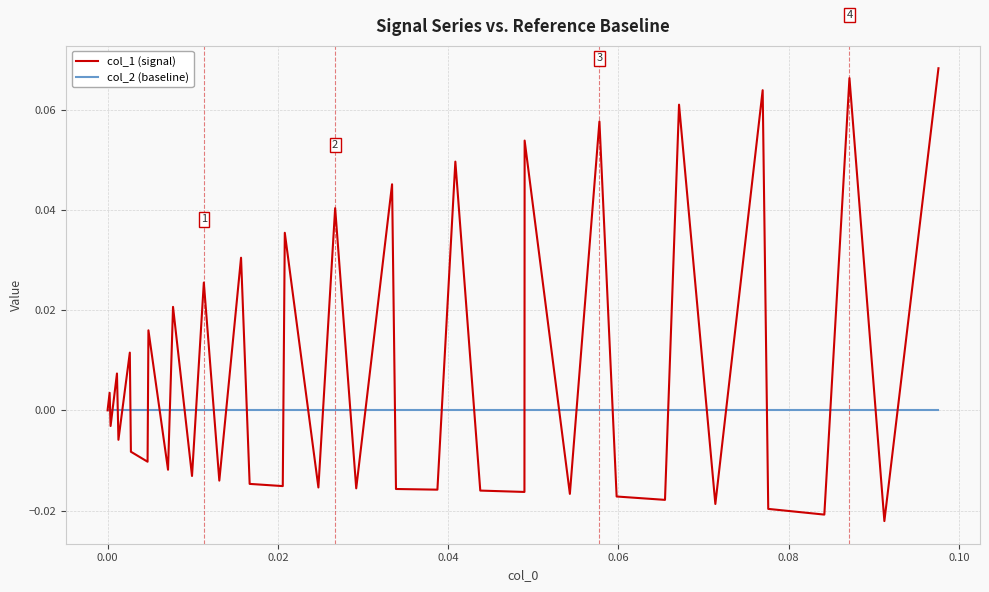

Which series has the widest spread of values?

col_1 (signal)